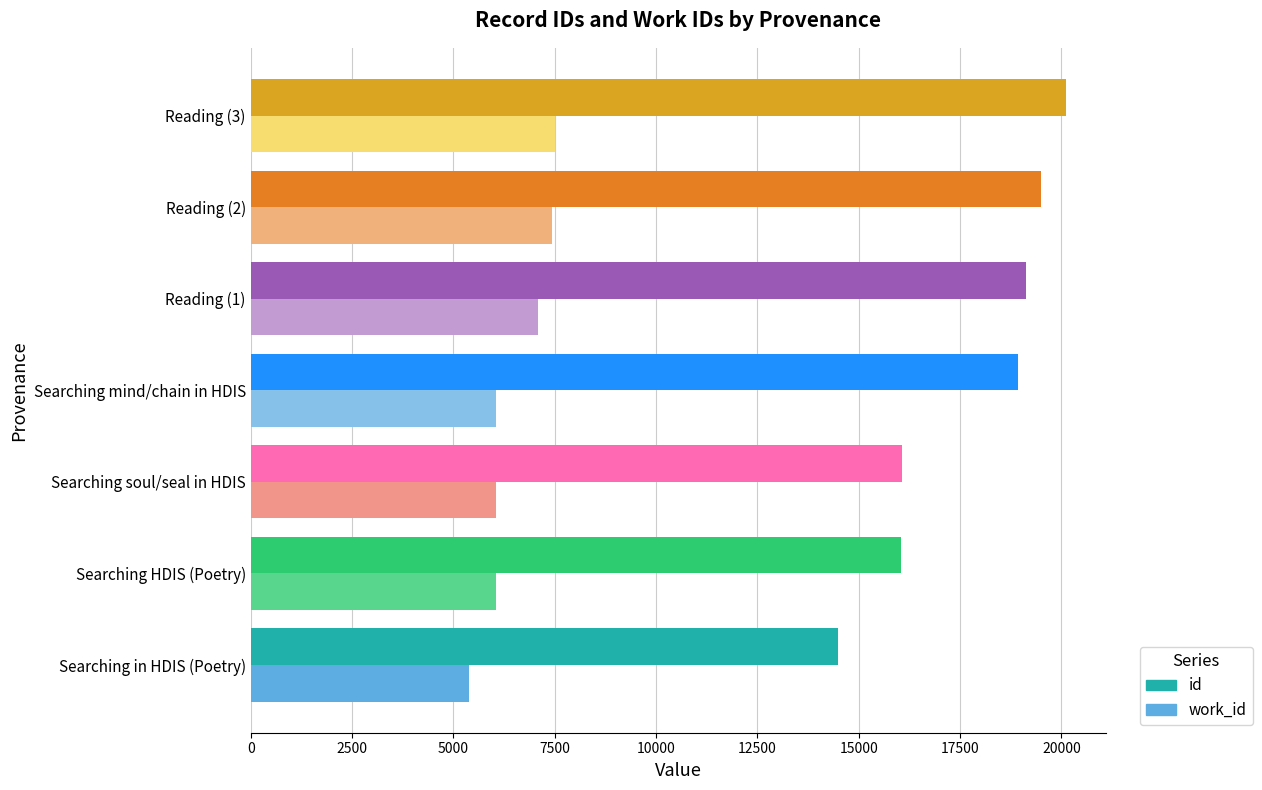

What is the difference between the highest and lowest values at Reading (1)?

12051